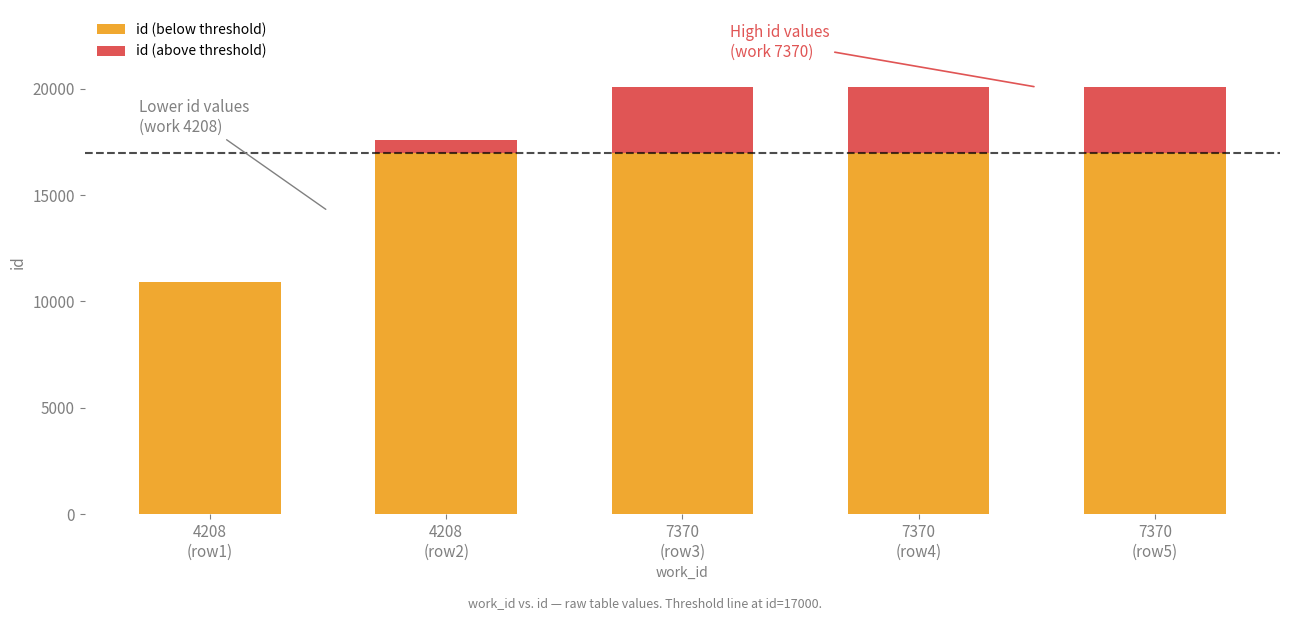

What is the difference between the maximum and minimum values in the id (above threshold) series?

3091